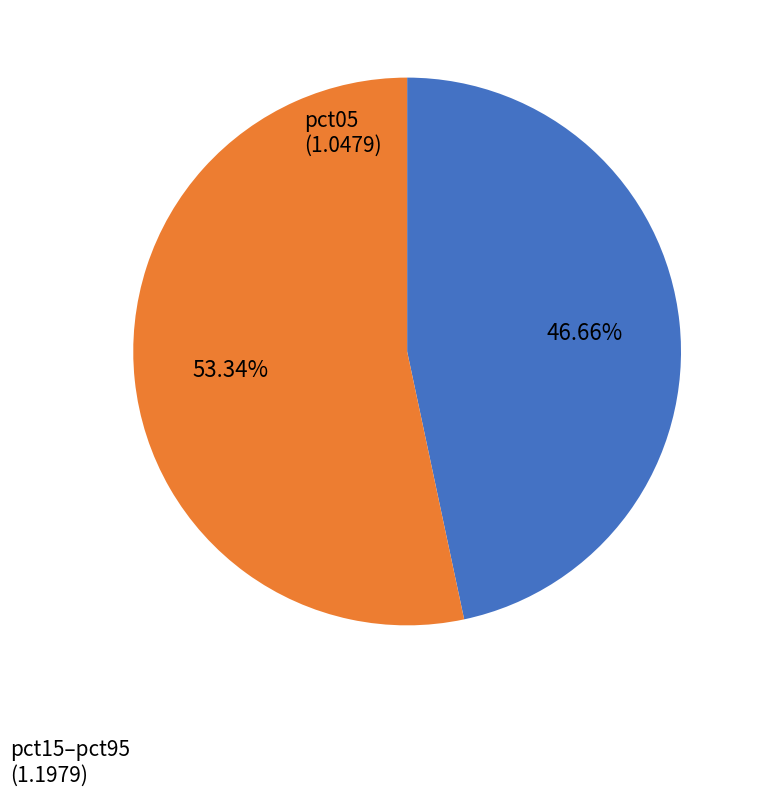

Is there a majority slice in this chart?

Yes